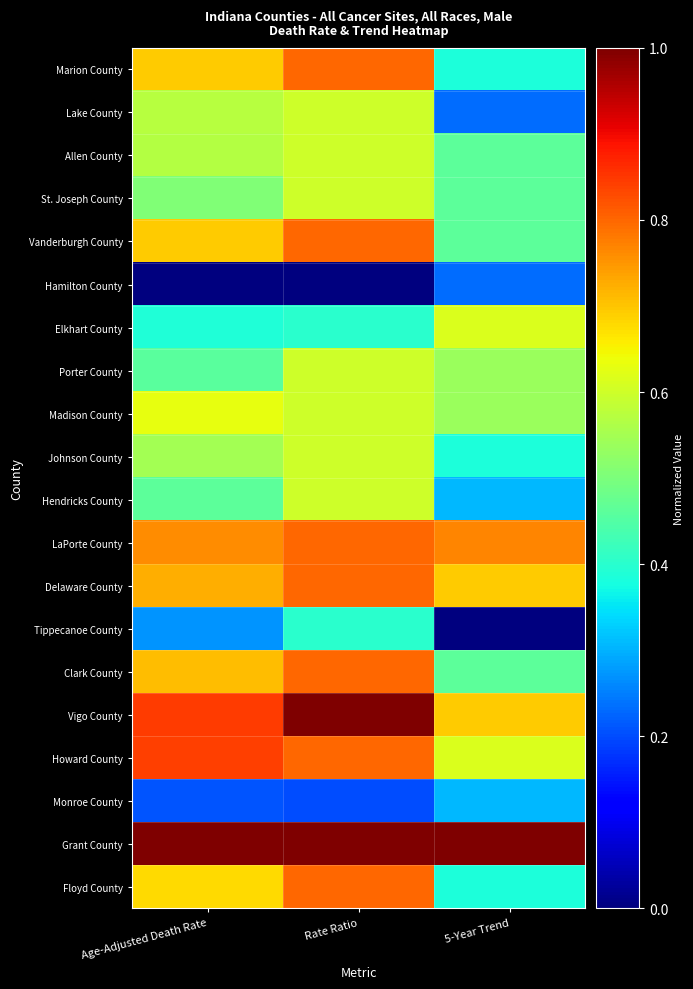

Which has a higher value, Age-Adjusted Death Rate or Rate Ratio?

Rate Ratio